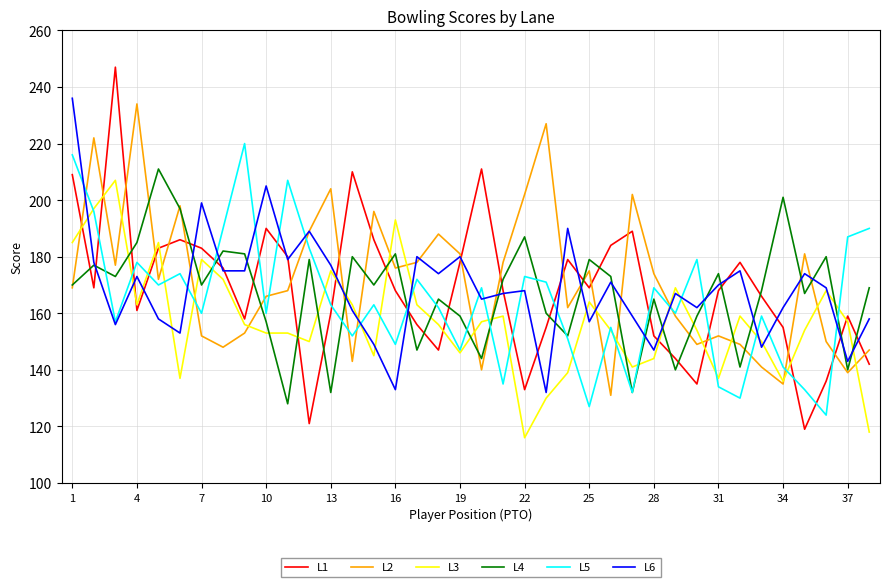

Which series has the largest range (max minus min)?

L1